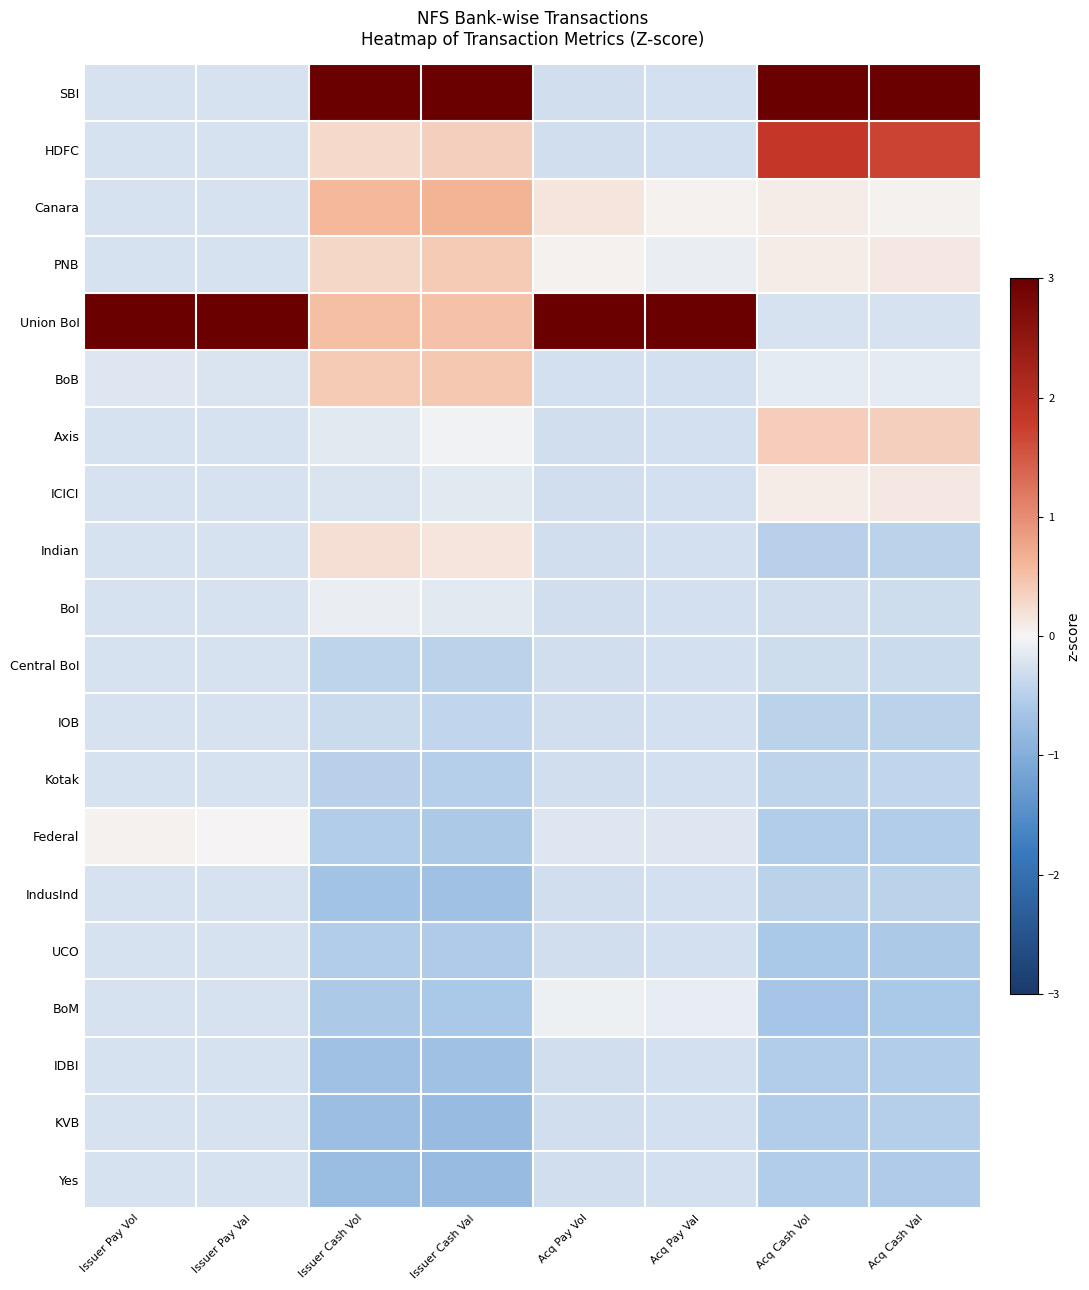

List the series in order of their peak value, highest first.

Union BoI, SBI, HDFC, Canara, BoB, PNB, Axis, Indian, ICICI, Federal, BoM, BoI, Central BoI, IOB, Kotak, IndusInd, UCO, IDBI, KVB, Yes